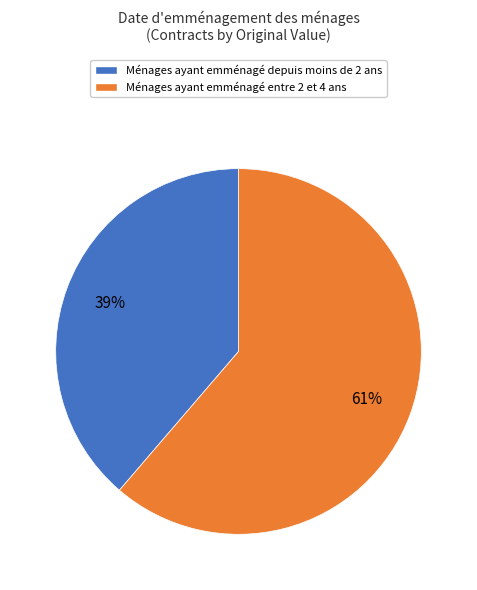

Does any single category account for the majority?

Yes